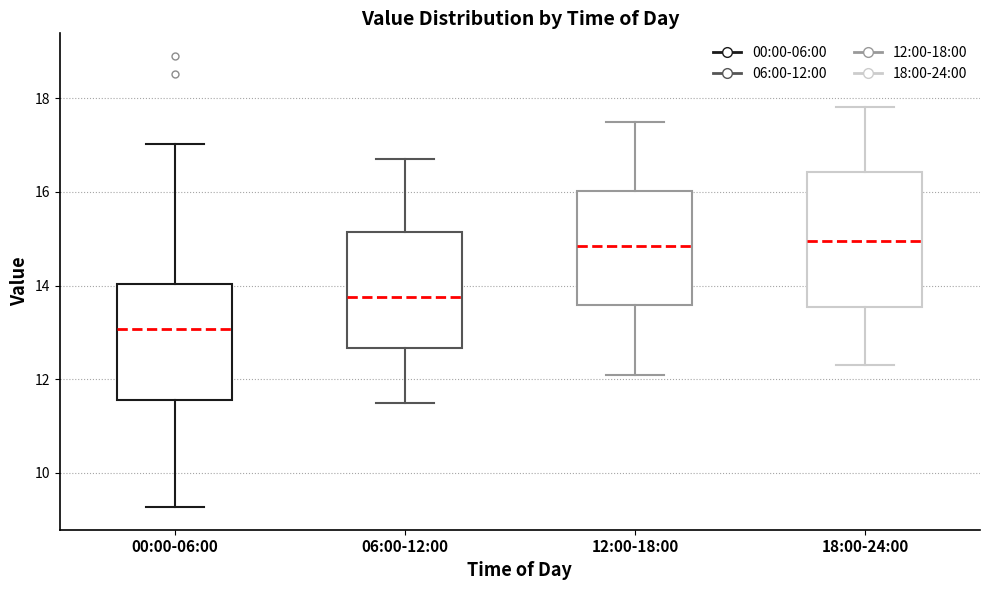

Reading left to right, read every box against the y-axis: the position of its median line, the range the box covers, and the ends of its whiskers. The values are not printed on the chart, so give them approximately, as read against the axis.

00:00-06:00: median 13.0, box 11.6 to 14.0, whiskers 9.2 to 17.0
06:00-12:00: median 13.8, box 12.6 to 15.2, whiskers 11.6 to 16.8
12:00-18:00: median 14.8, box 13.6 to 16.0, whiskers 12.2 to 17.6
18:00-24:00: median 15.0, box 13.6 to 16.4, whiskers 12.4 to 17.8